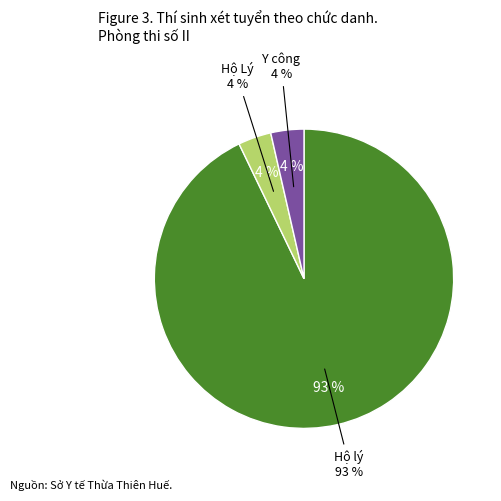

Is Hộ lý the majority of the pie?

Yes